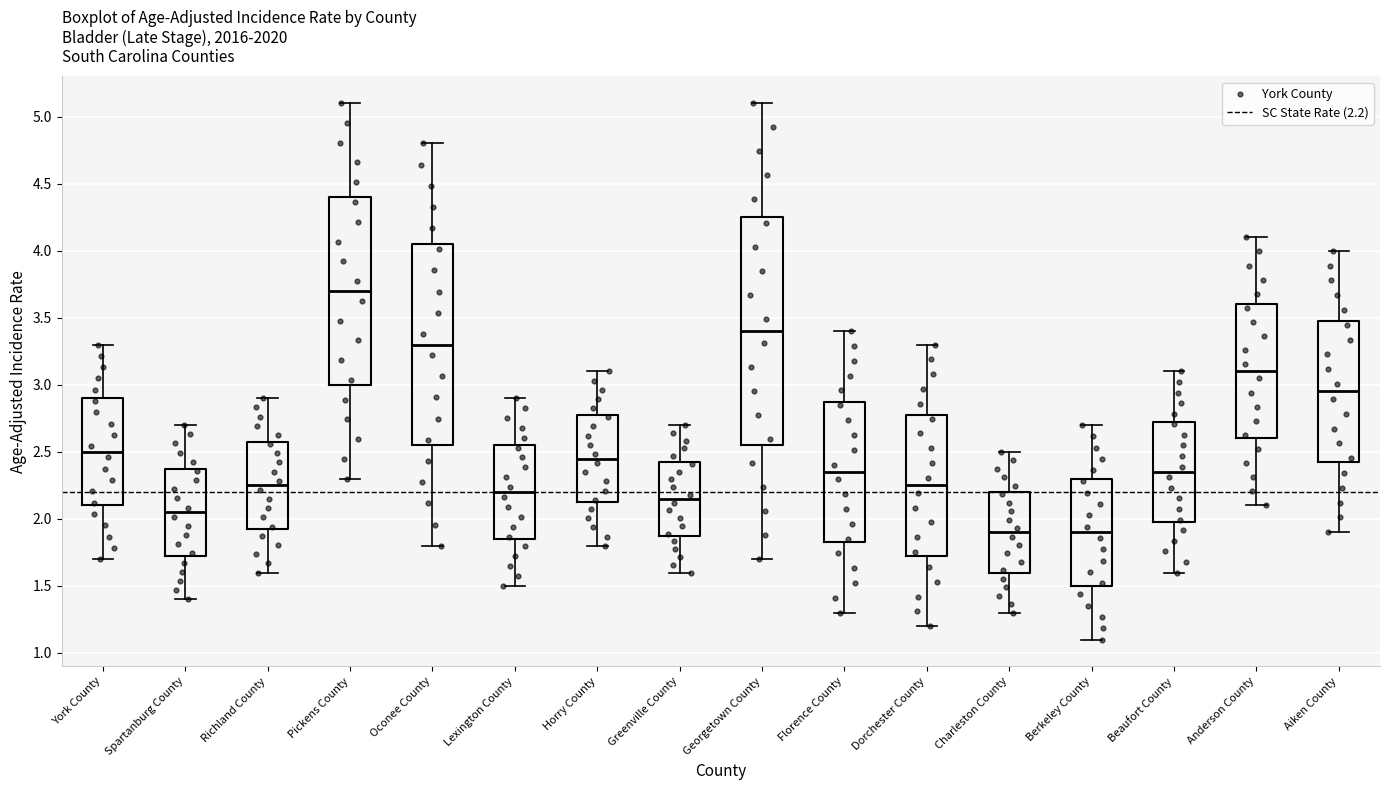

Reading left to right, read every box against the y-axis: the position of its median line, the range the box covers, and the ends of its whiskers. The values are not printed on the chart, so give them approximately, as read against the axis.

York County: median 2.50, box 2.10 to 2.90, whiskers 1.70 to 3.30
Spartanburg County: median 2.05, box 1.75 to 2.40, whiskers 1.40 to 2.70
Richland County: median 2.25, box 1.95 to 2.60, whiskers 1.60 to 2.90
Pickens County: median 3.70, box 3.00 to 4.40, whiskers 2.30 to 5.10
Oconee County: median 3.30, box 2.55 to 4.05, whiskers 1.80 to 4.80
Lexington County: median 2.20, box 1.85 to 2.55, whiskers 1.50 to 2.90
Horry County: median 2.45, box 2.15 to 2.80, whiskers 1.80 to 3.10
Greenville County: median 2.15, box 1.90 to 2.45, whiskers 1.60 to 2.70
Georgetown County: median 3.40, box 2.55 to 4.25, whiskers 1.70 to 5.10
Florence County: median 2.35, box 1.85 to 2.90, whiskers 1.30 to 3.40
Dorchester County: median 2.25, box 1.75 to 2.80, whiskers 1.20 to 3.30
Charleston County: median 1.90, box 1.60 to 2.20, whiskers 1.30 to 2.50
Berkeley County: median 1.90, box 1.50 to 2.30, whiskers 1.10 to 2.70
Beaufort County: median 2.35, box 2.00 to 2.75, whiskers 1.60 to 3.10
Anderson County: median 3.10, box 2.60 to 3.60, whiskers 2.10 to 4.10
Aiken County: median 2.95, box 2.45 to 3.50, whiskers 1.90 to 4.00